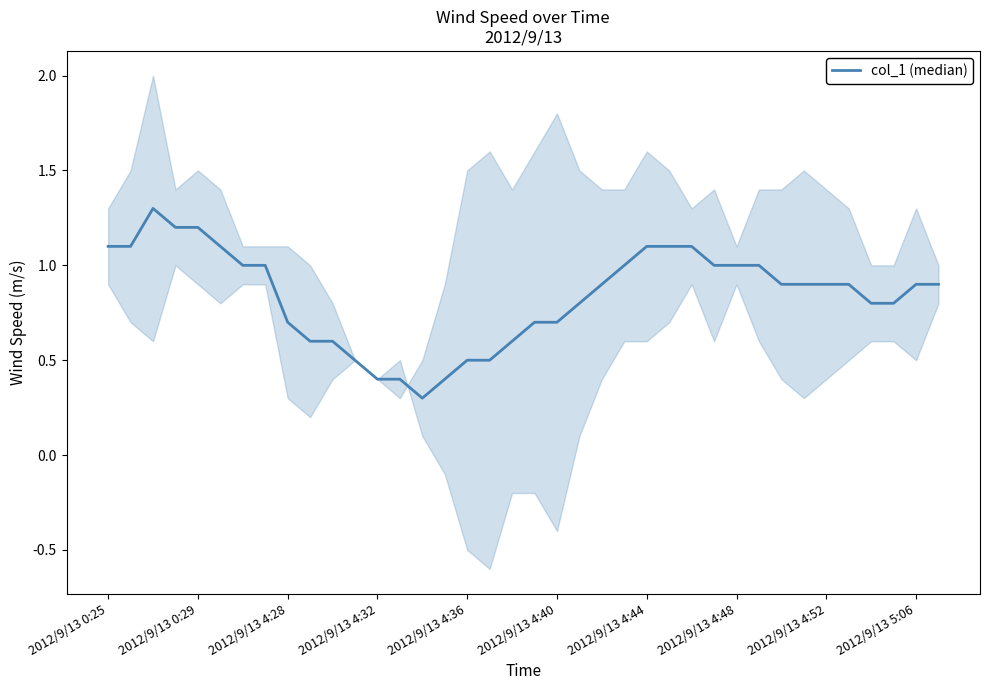

The value at 22 is 0.9. True or false?

True